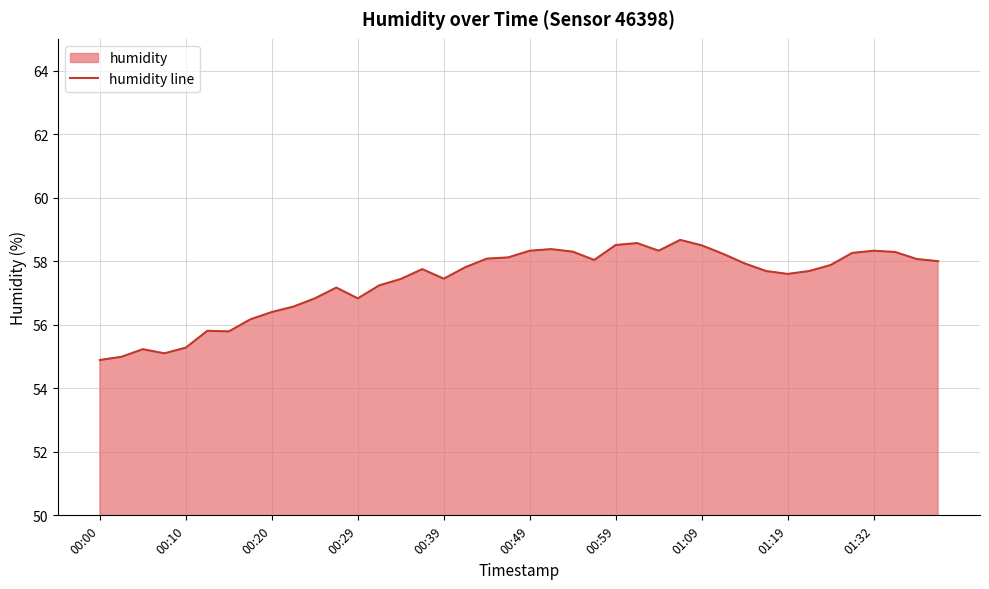

What is the ratio of the value at 01:09 to the value at 00:20?

1.0